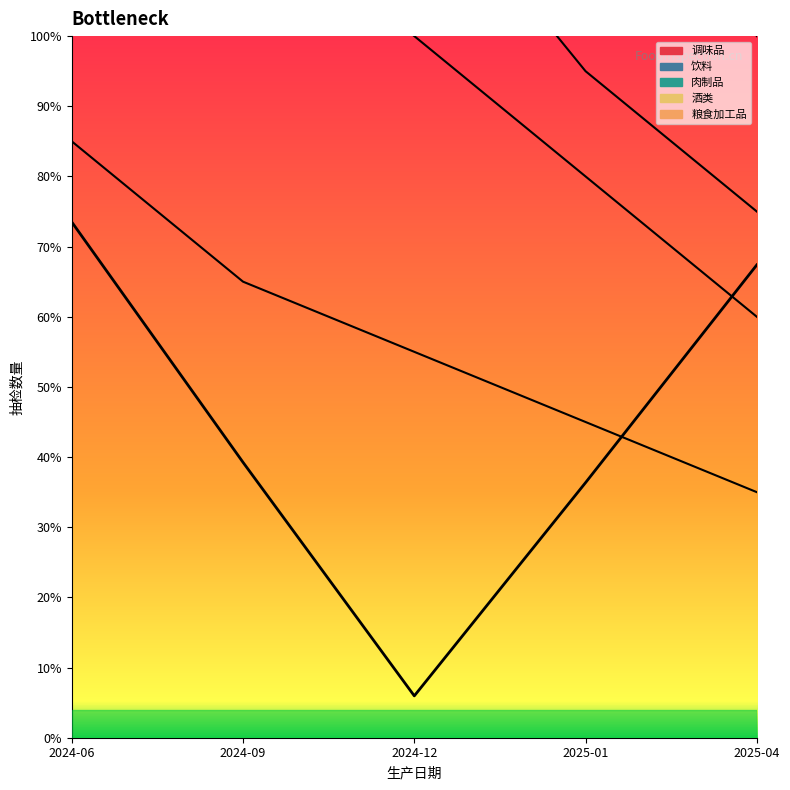

Reading left to right, extract all data points from this chart.

73.5	39.2	6.0	36.4	67.4